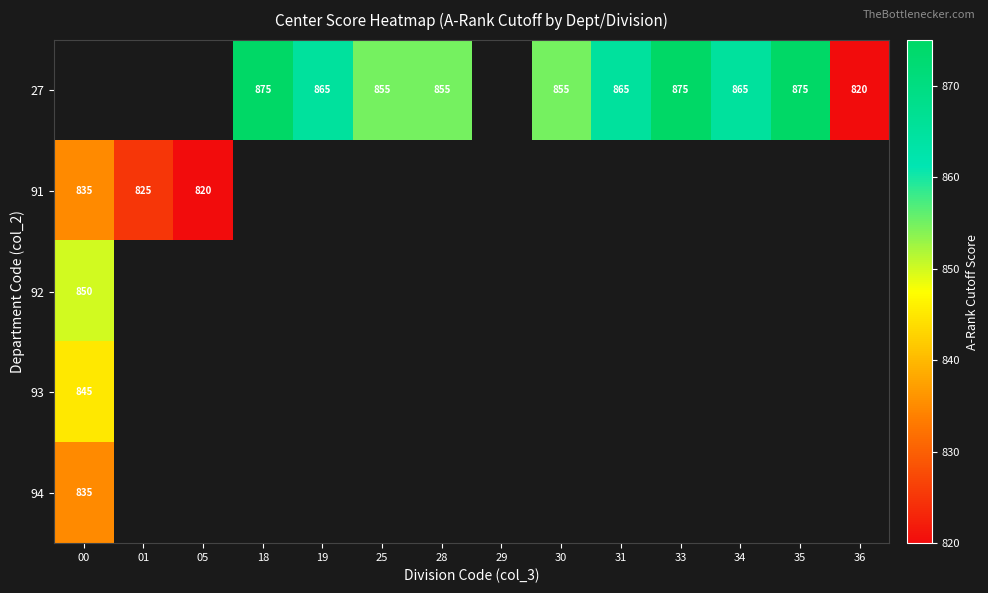

Is it true that 27 equals 1156 at 28?

False